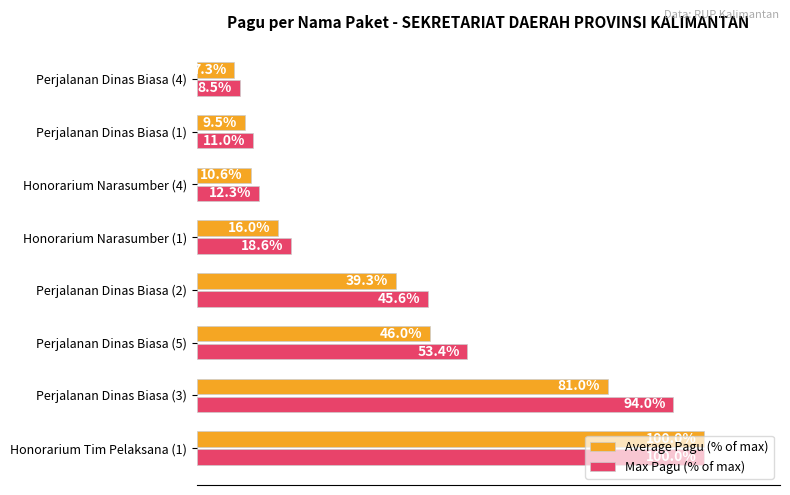

At which category is the sum across all series the highest?

Honorarium Tim Pelaksana (1)